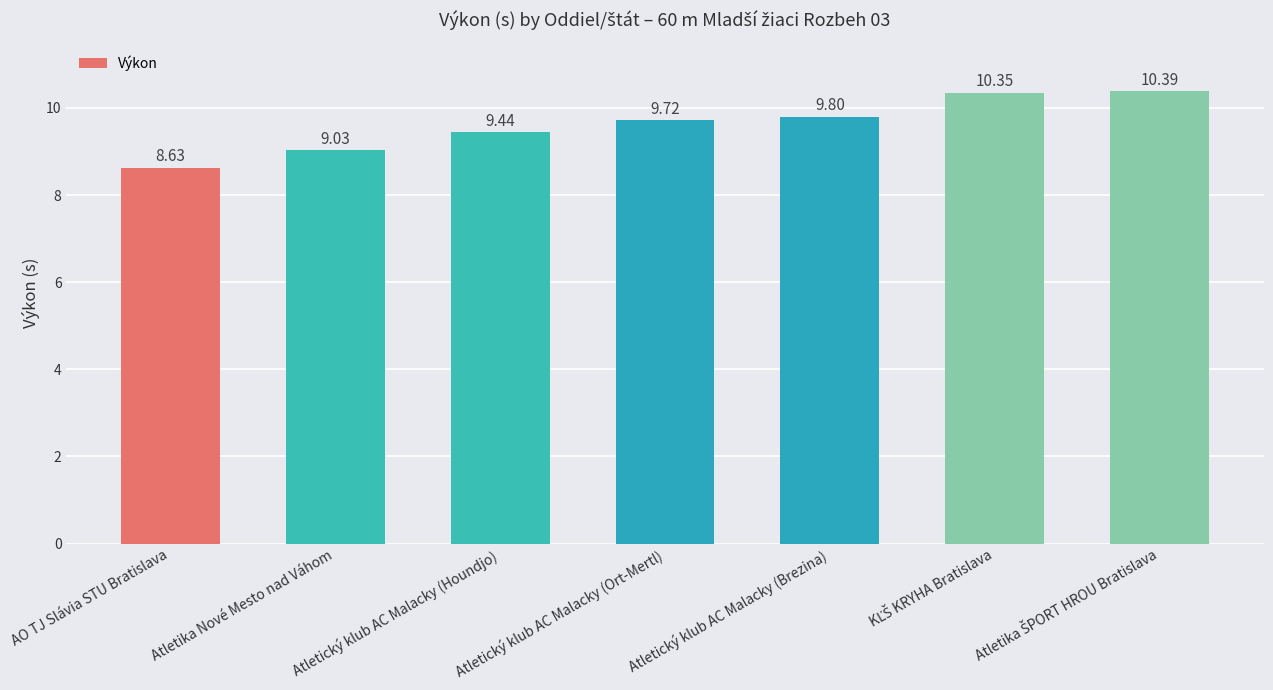

Which label corresponds to the smallest value in the chart?

AO TJ Slávia STU Bratislava